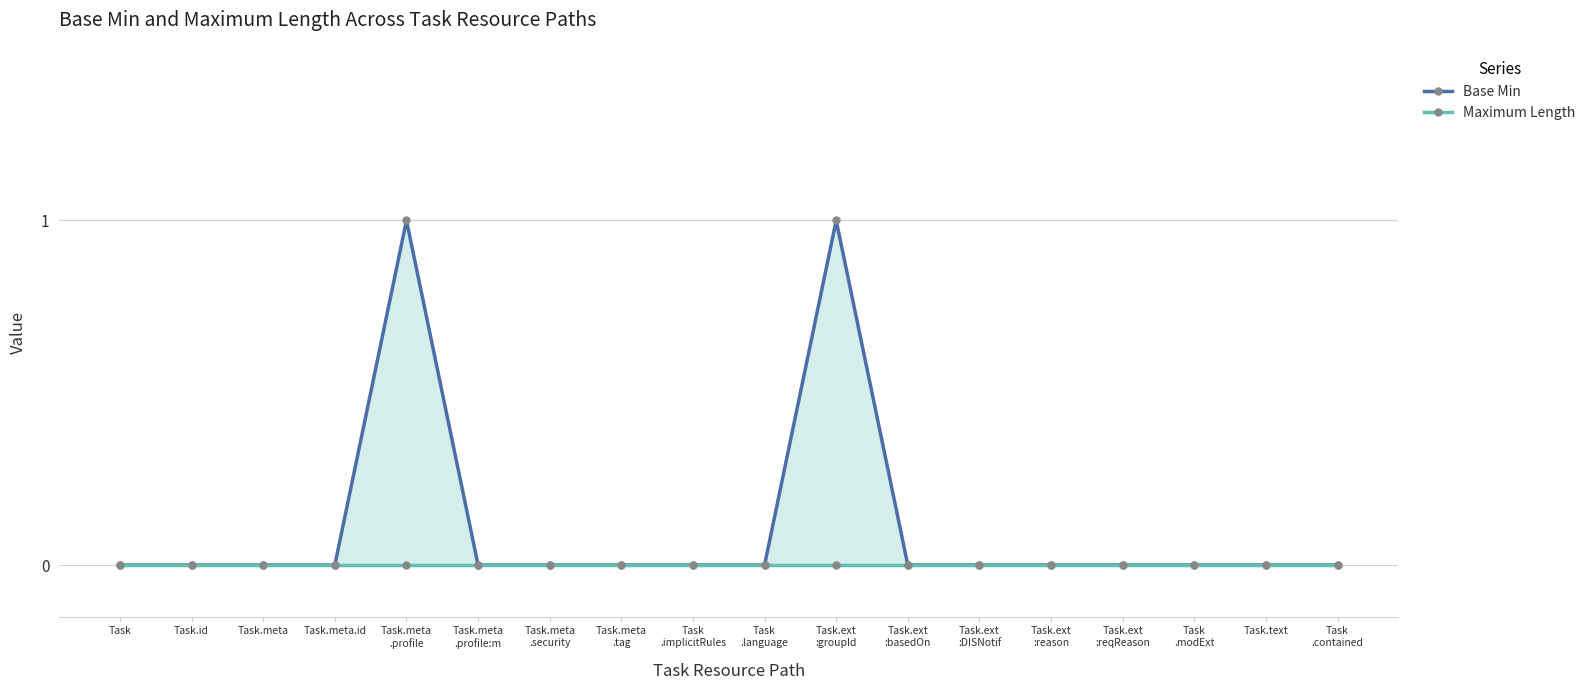

Does the chart display data point markers on the line(s)?

Yes